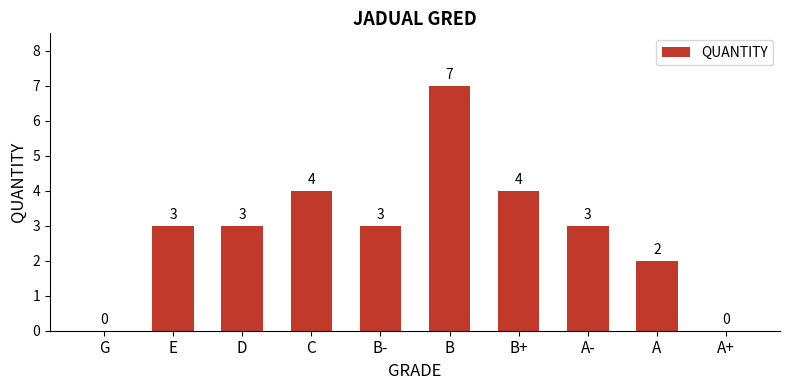

Which has a higher value, A+ or A?

A